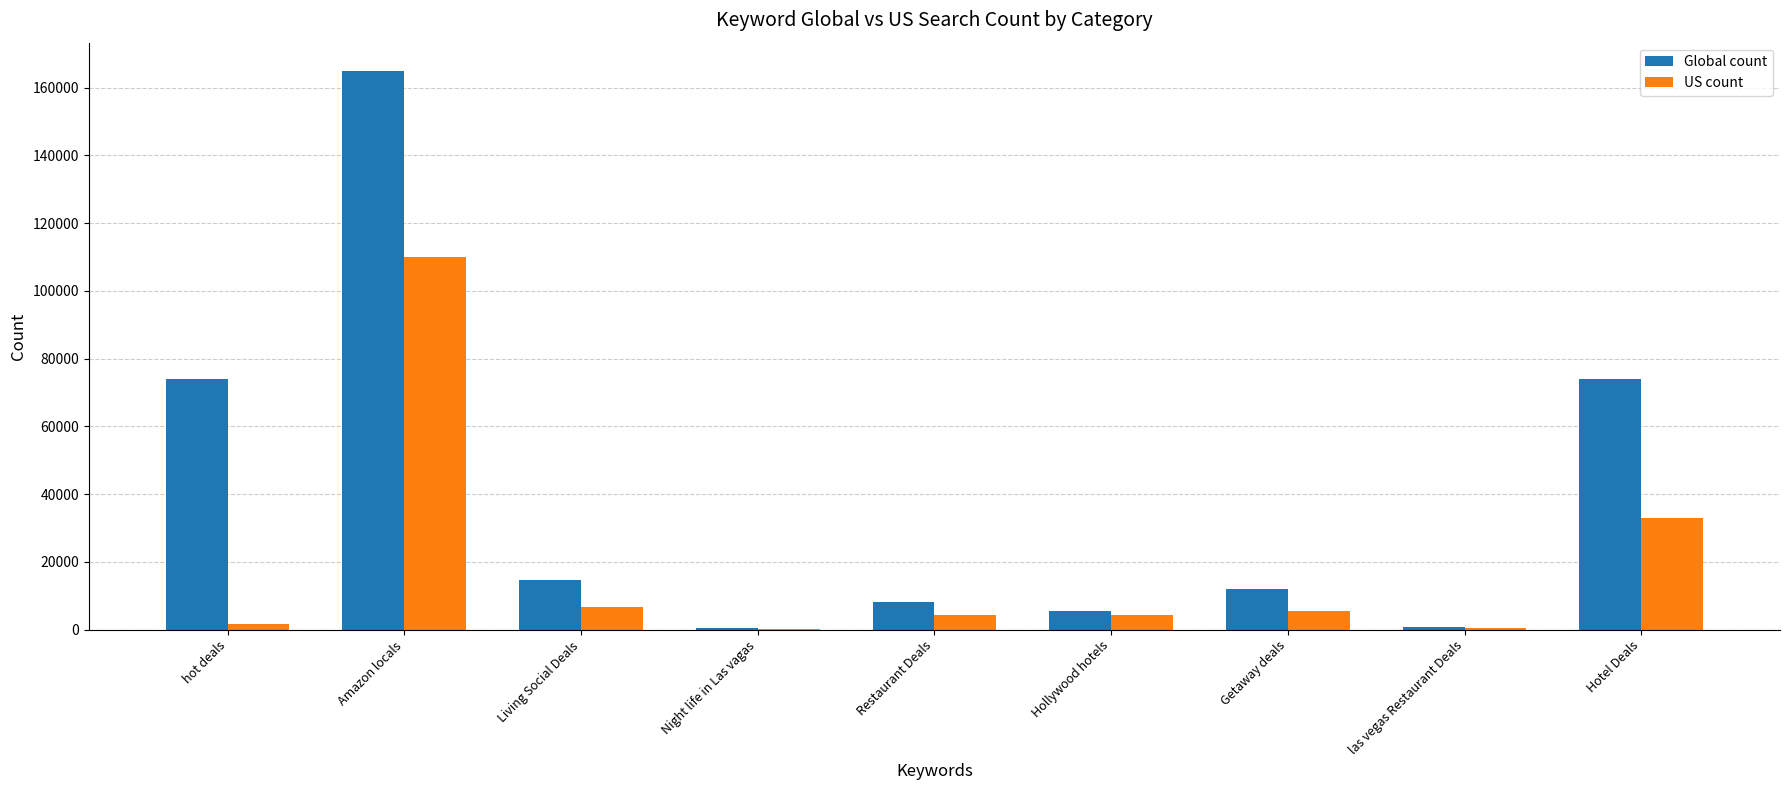

The Global count series shows 74000 at Hotel Deals. True or false?

True